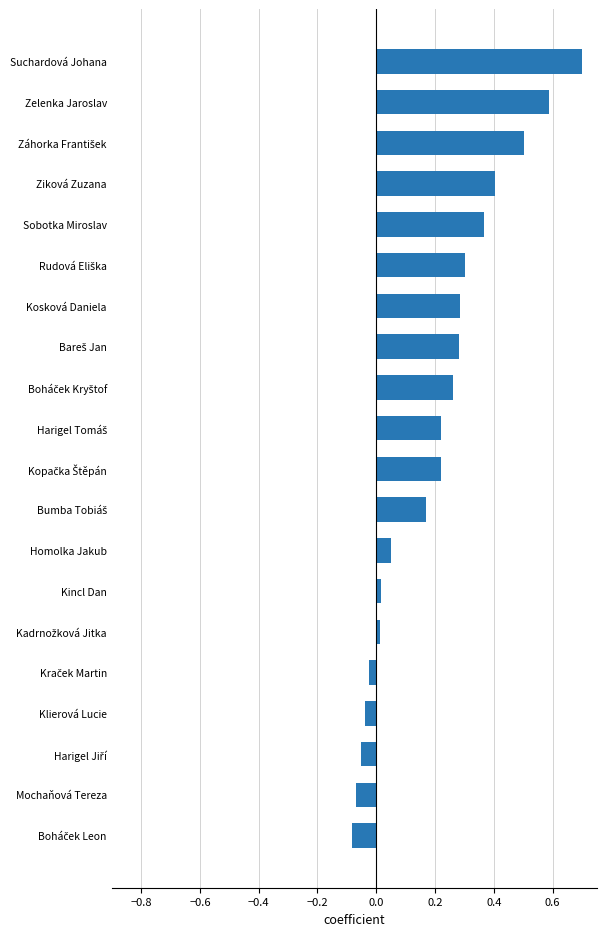

Which label corresponds to the largest value in the chart?

Suchardová Johana